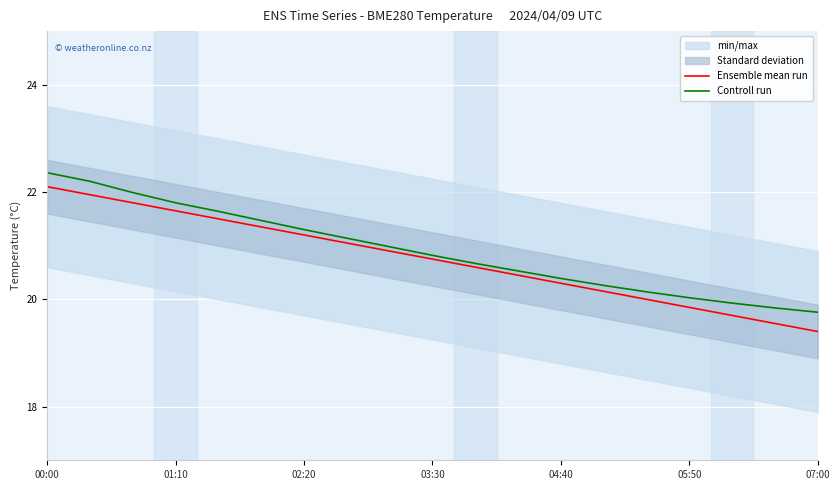

Is it true that Ensemble mean run equals 29.7 at 07:00?

False